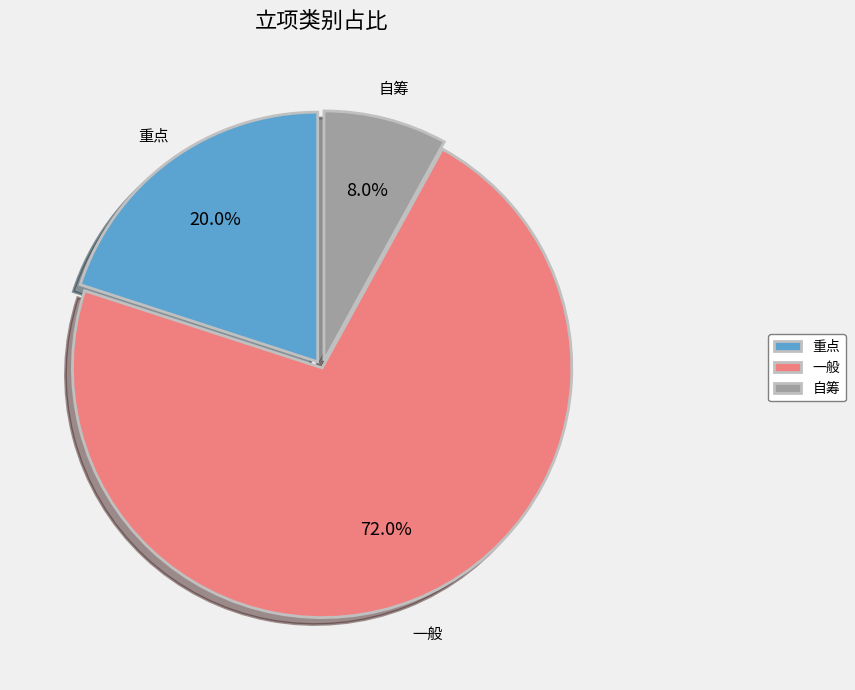

Which has a higher value, 重点 or 自筹?

重点